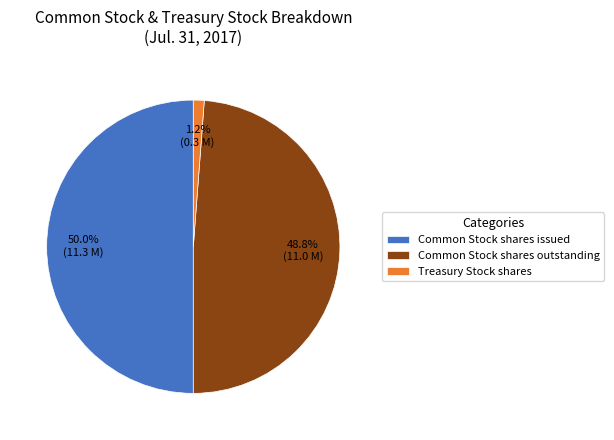

What is the ratio of the value at Common Stock shares outstanding to the value at Common Stock shares issued?

1.0